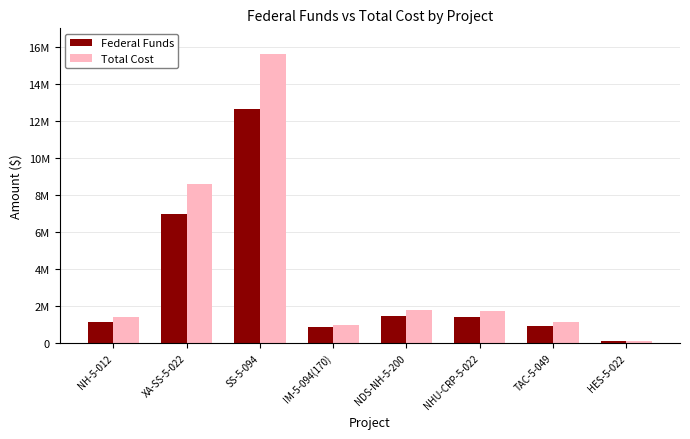

Reading right to left, transcribe all the data shown in this chart.

Federal Funds: 100000	903173	1375810	1453503	864000	12625080	6964836	1118733
Total Cost: 100000	1115993	1700000	1796000	960000	15600000	8606000	1382347